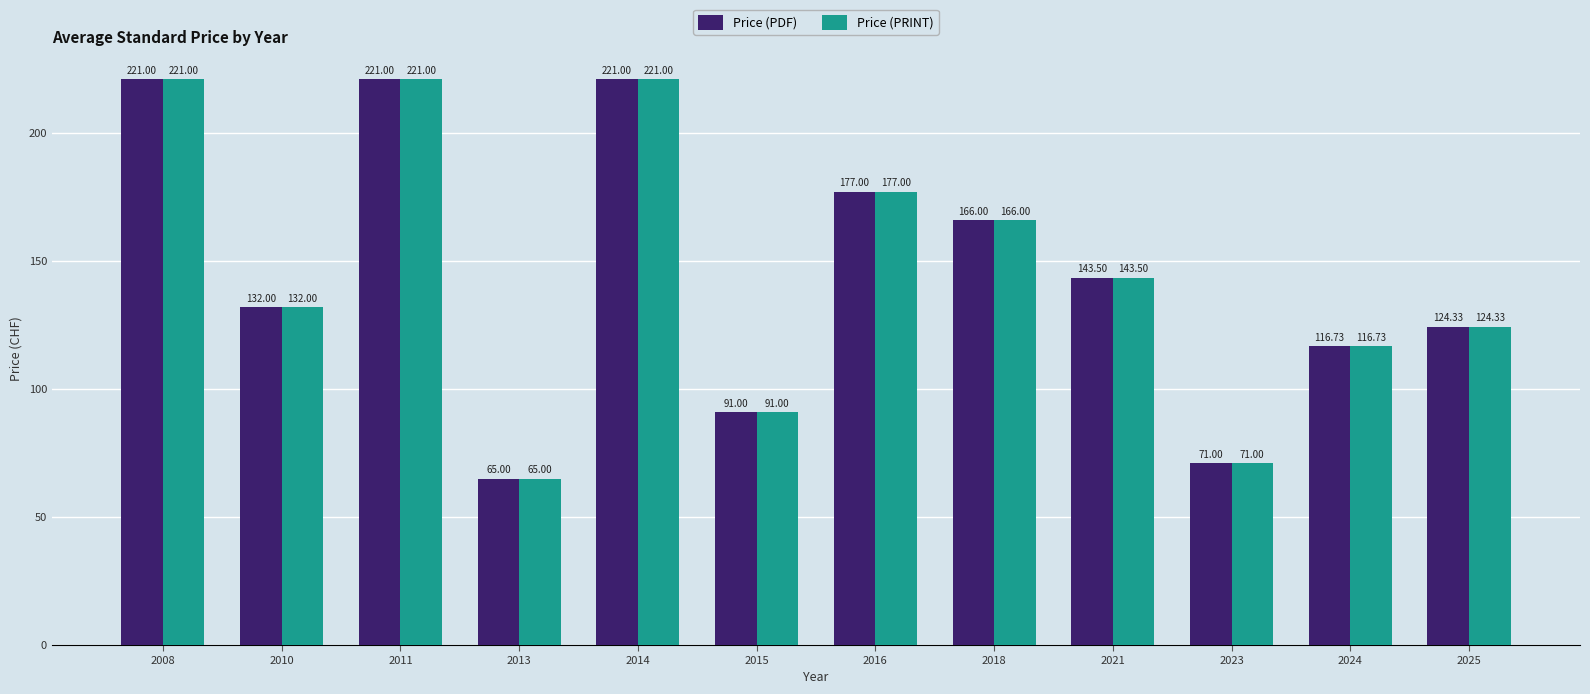

At how many categories does at least one series exceed 176?

4